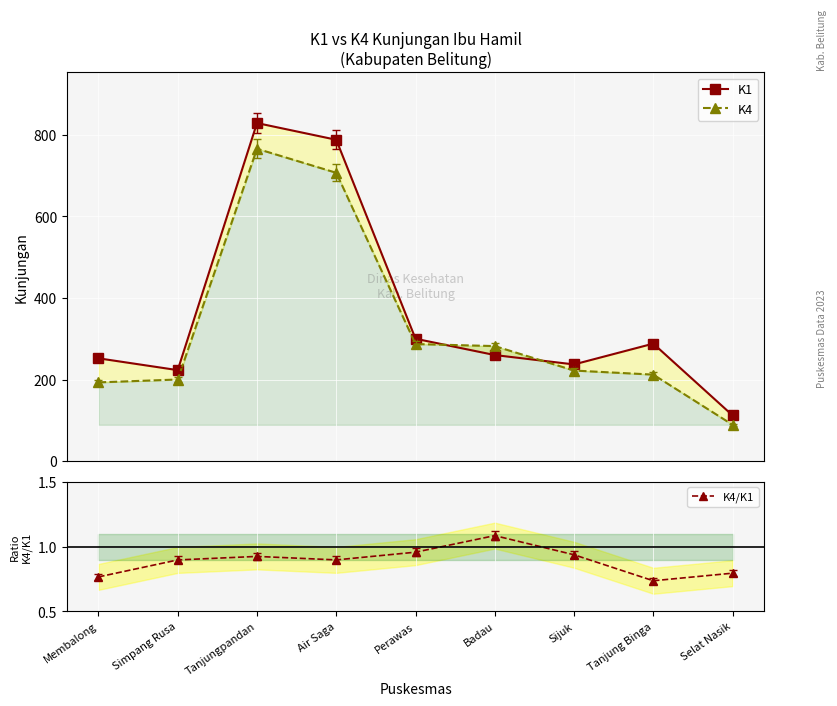

Reading left to right, transcribe all the data shown in this chart.

K1: Membalong=252.0	Simpang Rusa=223.0	Tanjungpandan=829.0	Air Saga=788.0	Perawas=300.0	Badau=260.0	Sijuk=237.0	Tanjung Binga=288.0	Selat Nasik=112.0
K4: Membalong=193.0	Simpang Rusa=200.0	Tanjungpandan=766.0	Air Saga=707.0	Perawas=287.0	Badau=282.0	Sijuk=222.0	Tanjung Binga=212.0	Selat Nasik=89.0
K4/K1: Membalong=0.8	Simpang Rusa=0.9	Tanjungpandan=0.9	Air Saga=0.9	Perawas=1.0	Badau=1.1	Sijuk=0.9	Tanjung Binga=0.7	Selat Nasik=0.8